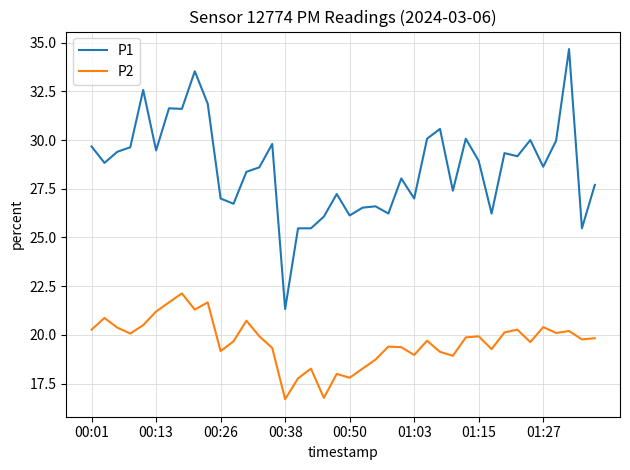

What is the difference between the second highest and minimum values in the P1 series?

12.2